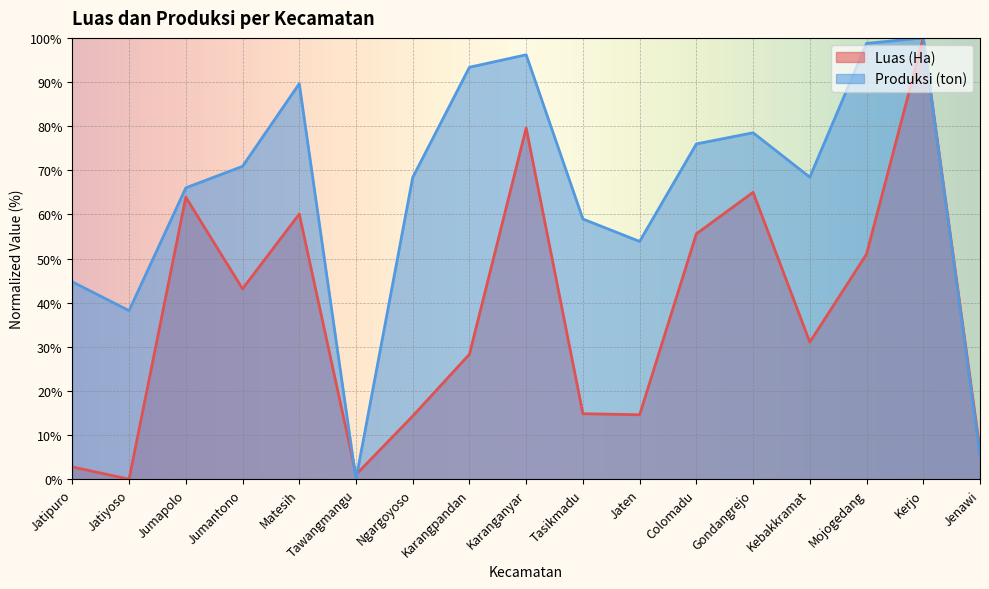

True or false: Luas (Ha) has more than 2 points higher than both neighbors.

True